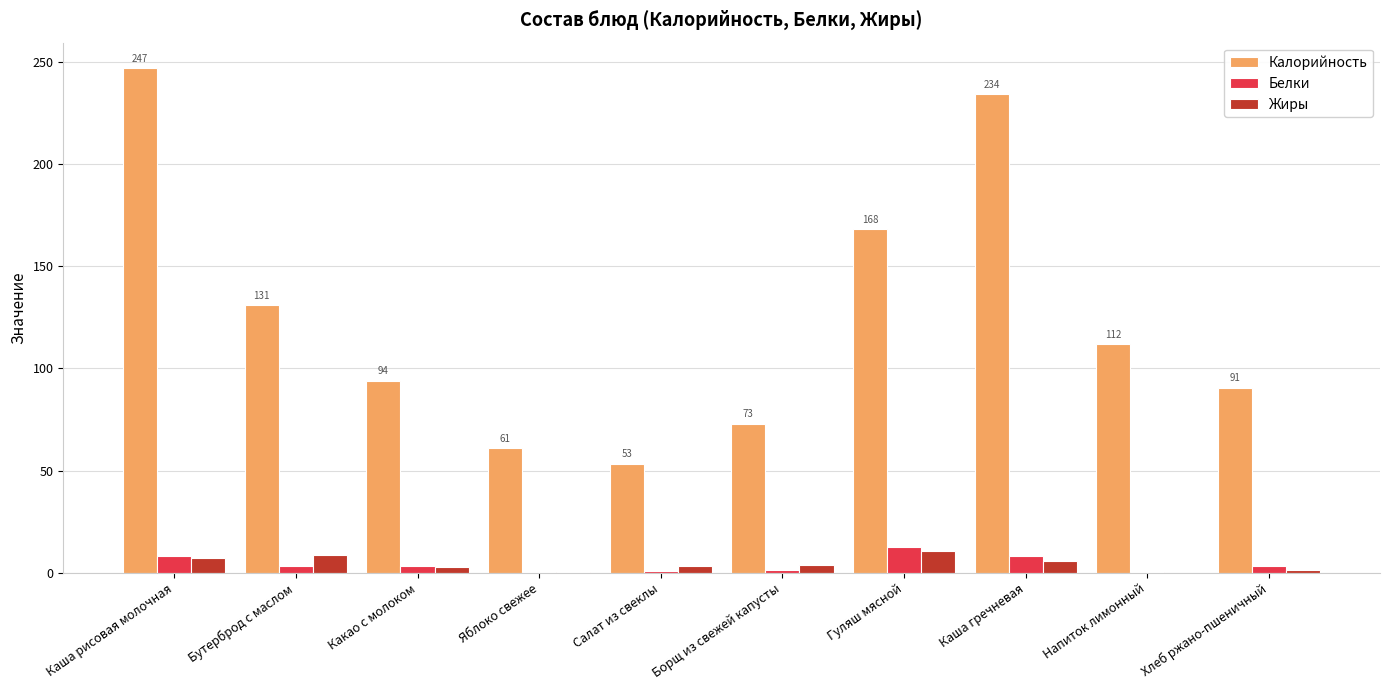

What is the maximum value shown in the chart?

247.0